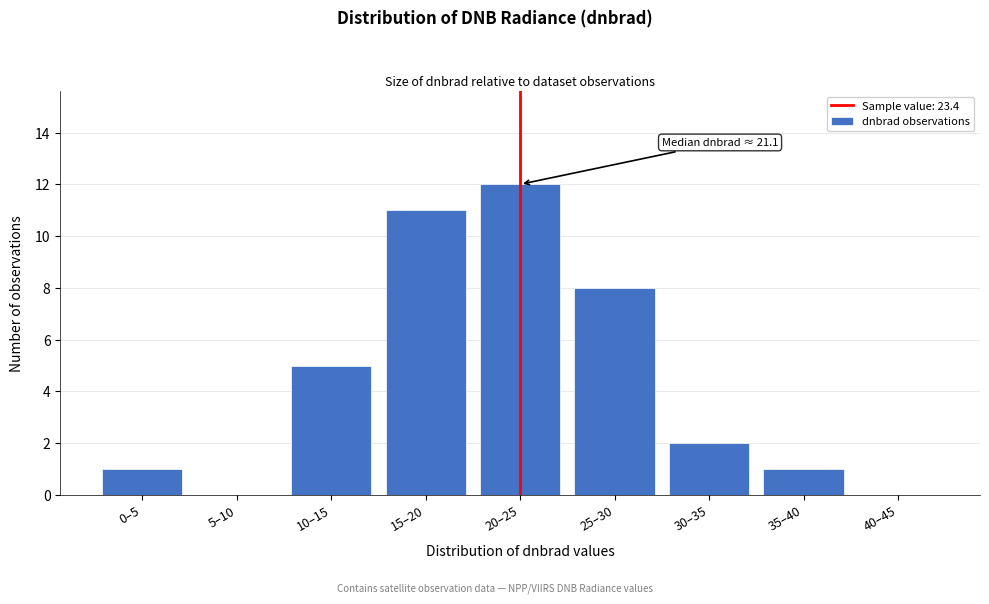

Reading left to right, transcribe all the data shown in this chart.

0–5=1	5–10=0	10–15=5	15–20=11	20–25=12	25–30=8	30–35=2	35–40=1	40–45=0